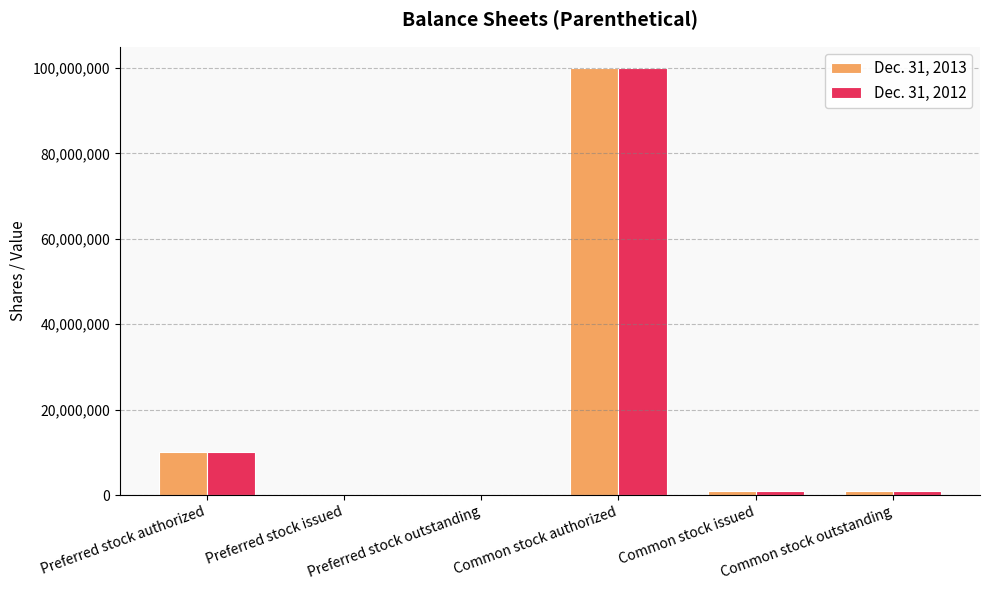

At which category is the sum across all series the highest?

Common stock authorized